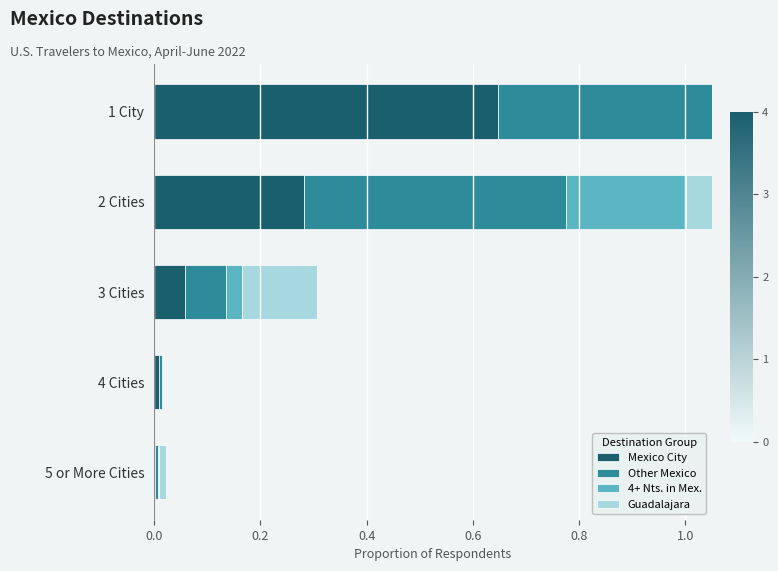

What are all the series names shown in the legend?

Mexico City, Other Mexico, 4+ Nts. in Mex., Guadalajara